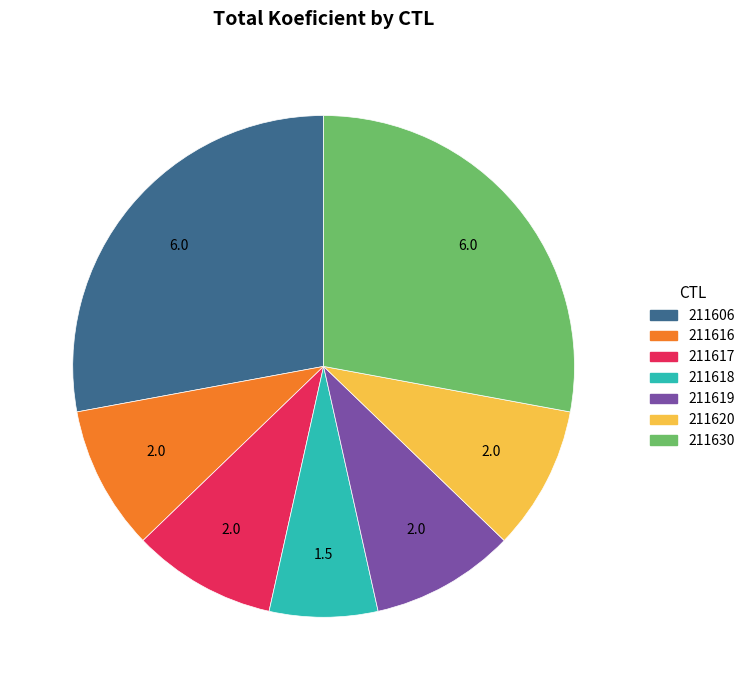

Do 211617 and 211606 together represent more than half of the pie?

No